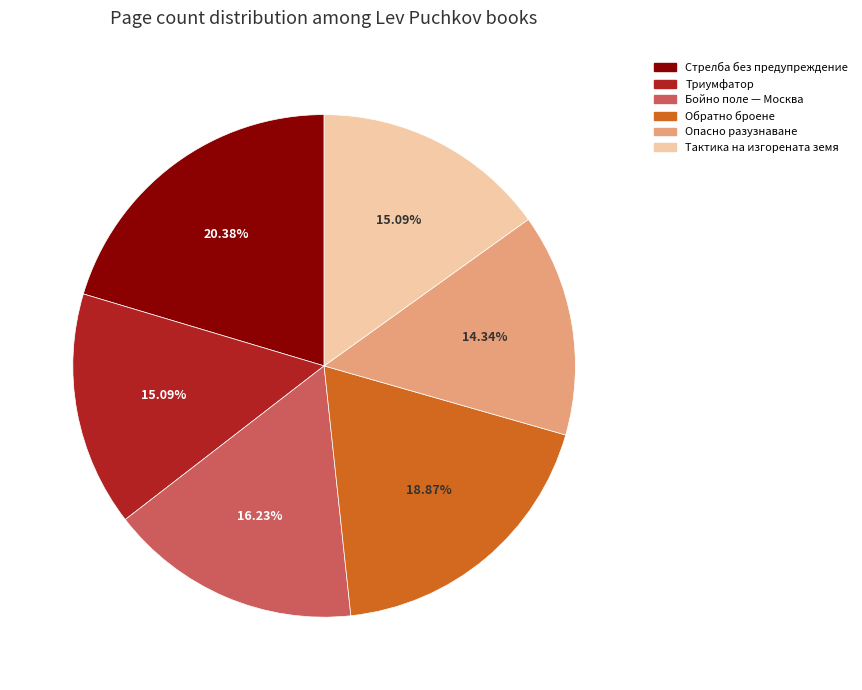

Is there any slice that represents more than half of the pie?

No